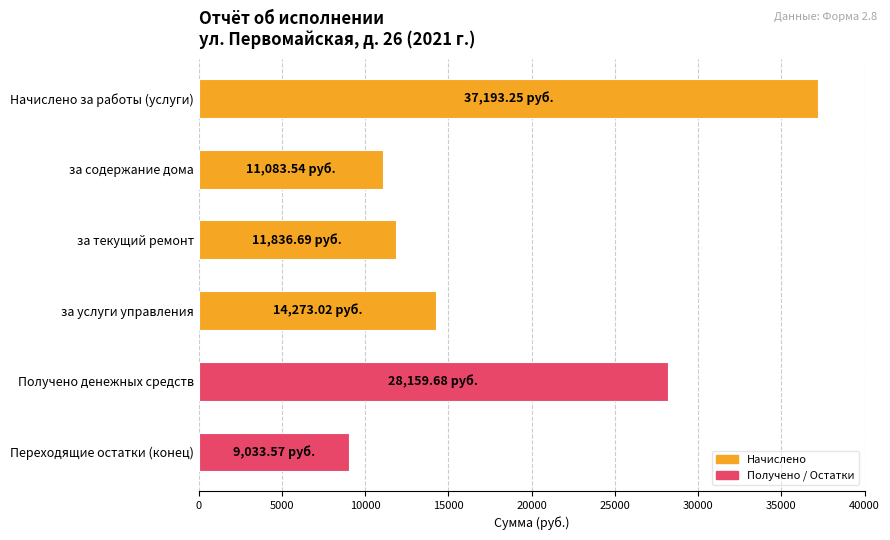

What is the average value?

18596.6